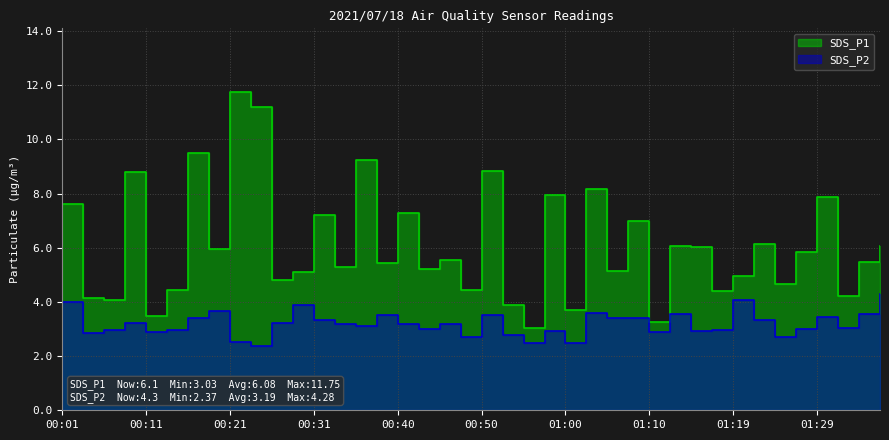

Which category has the highest value in the SDS_P1 series?

00:21